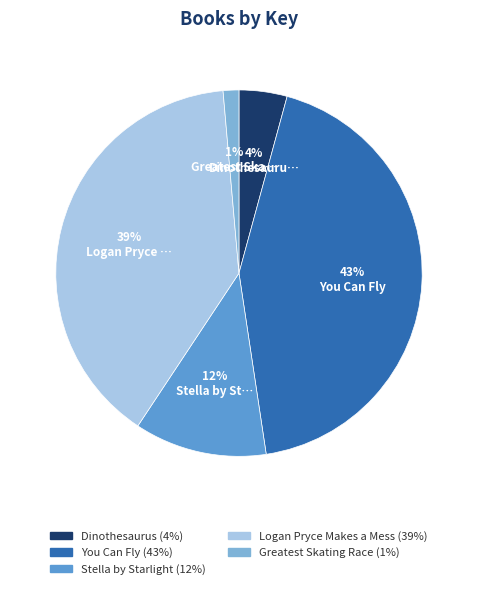

To the nearest percent, what is the difference between the largest and smallest slice percentages?

42%